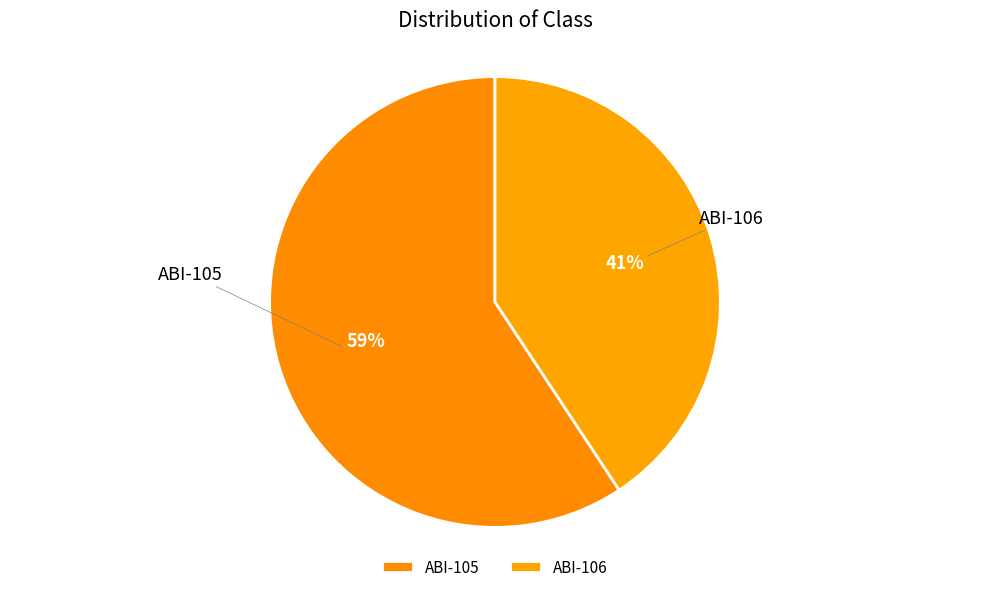

Is there any slice that represents more than half of the pie?

Yes